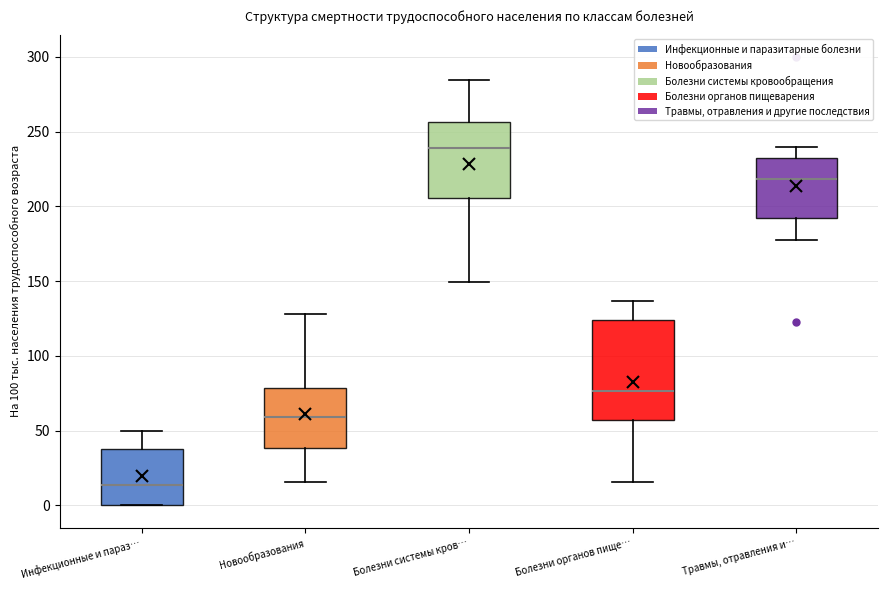

Reading left to right, transcribe this box plot: for each box, give where its median line is, the range the box spans, and where its two whiskers end, as read against the y-axis. The values are not printed on the chart, so give them approximately, as read against the axis.

Инфекционные и параз…: median 15, box 0 to 40, whiskers 0 to 50
Новообразования: median 60, box 40 to 80, whiskers 15 to 130
Болезни системы кров…: median 240, box 205 to 255, whiskers 150 to 285
Болезни органов пище…: median 75, box 55 to 125, whiskers 15 to 135
Травмы, отравления и…: median 220, box 190 to 230, whiskers 175 to 240